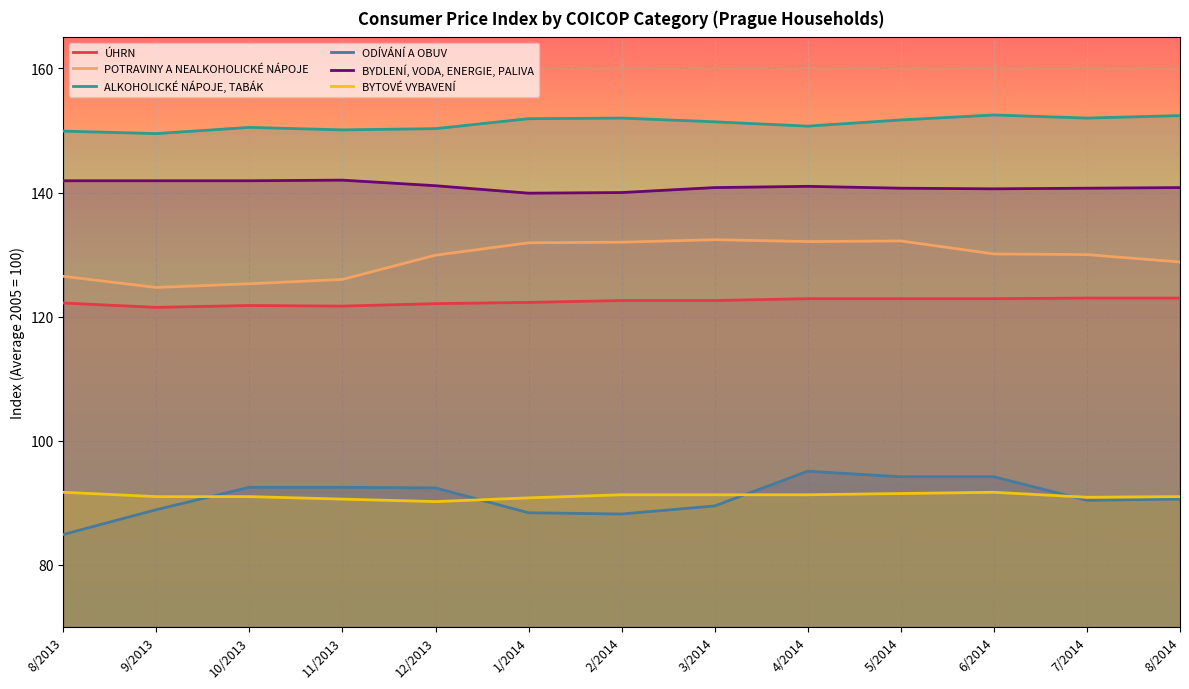

What is the smallest value displayed?

84.9